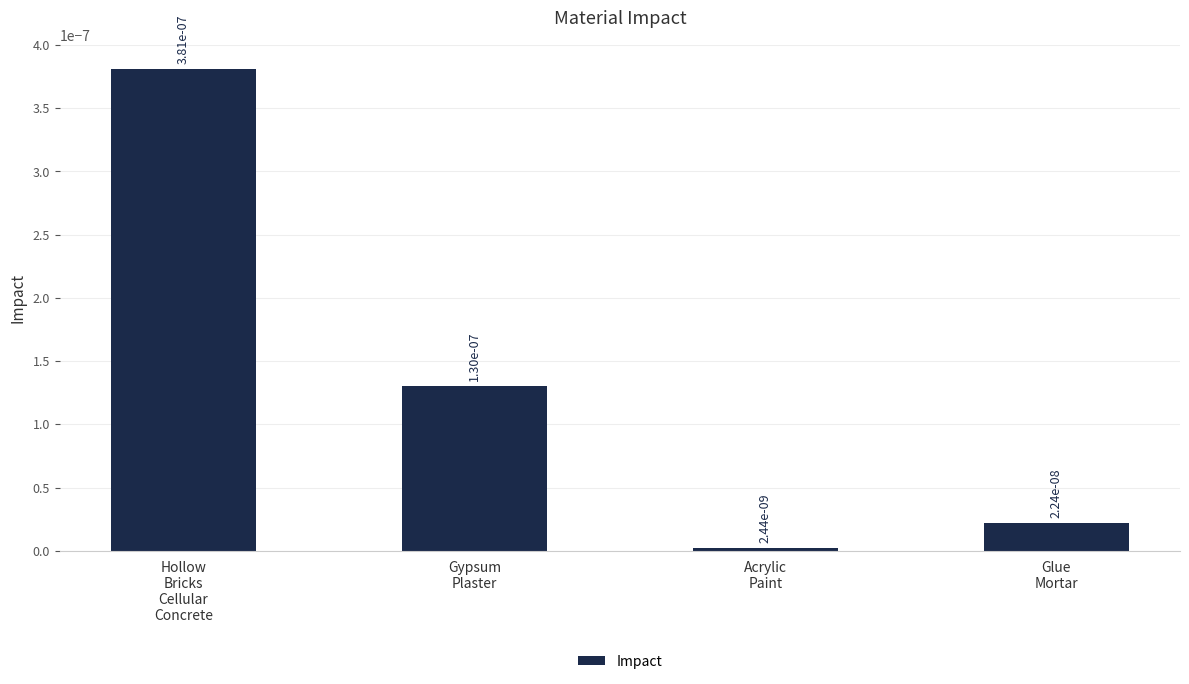

How many bars are there in total?

4